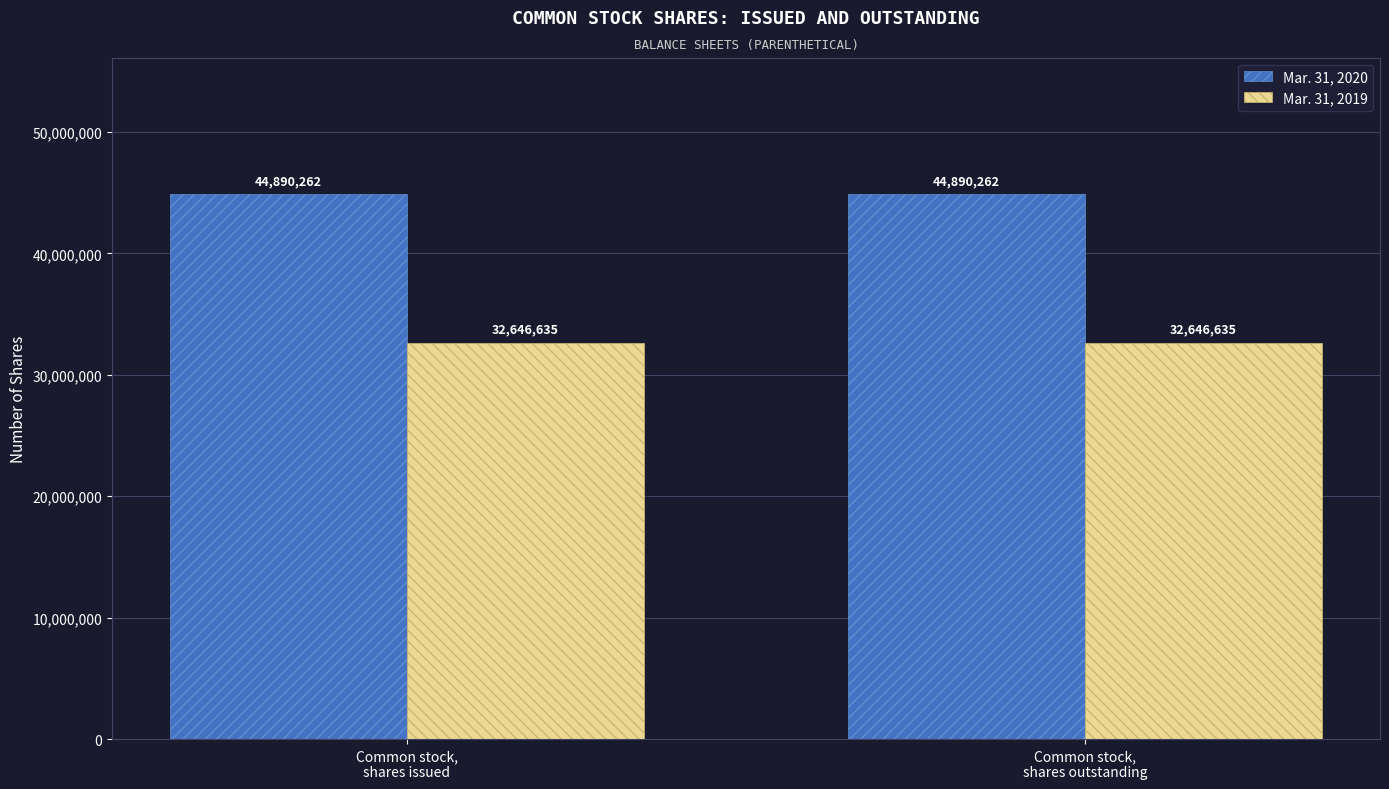

What is the sum of all Mar. 31, 2020 values?

89780524